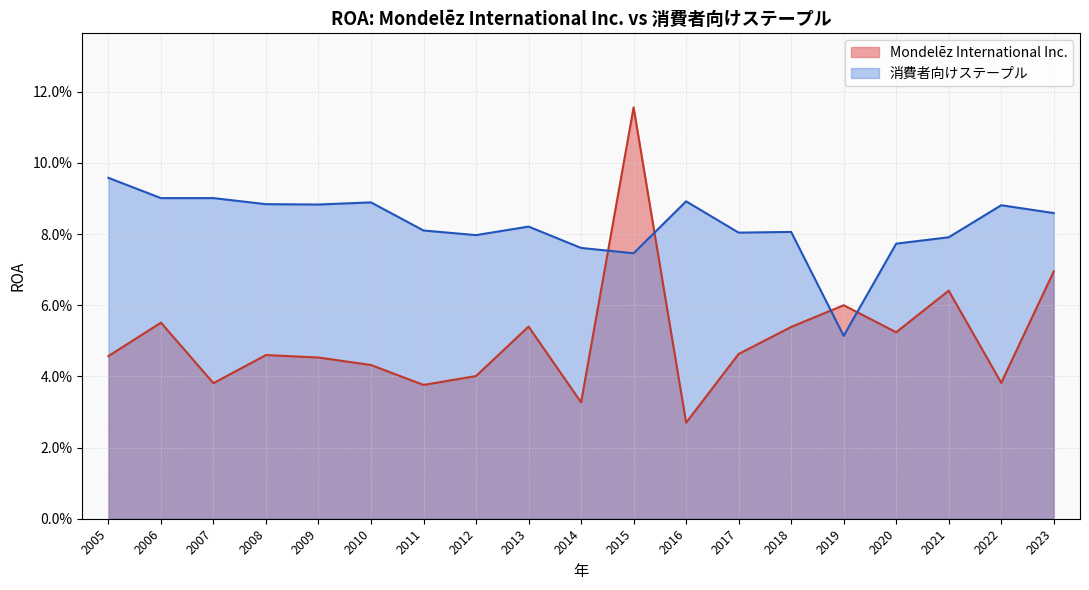

The 消費者向けステープル series shows 0.1 at 2006. True or false?

False